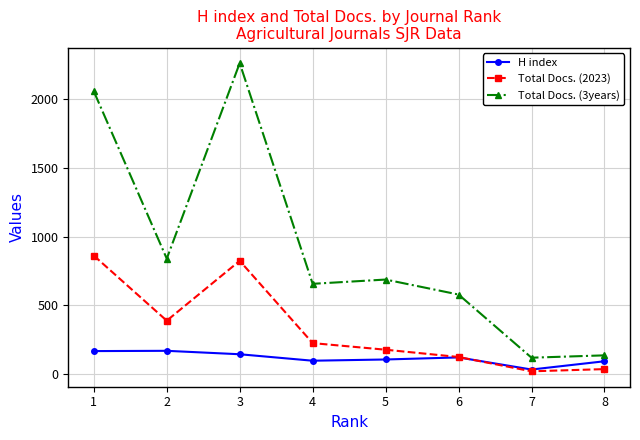

What are all the series names shown in the legend?

H index, Total Docs. (2023), Total Docs. (3years)